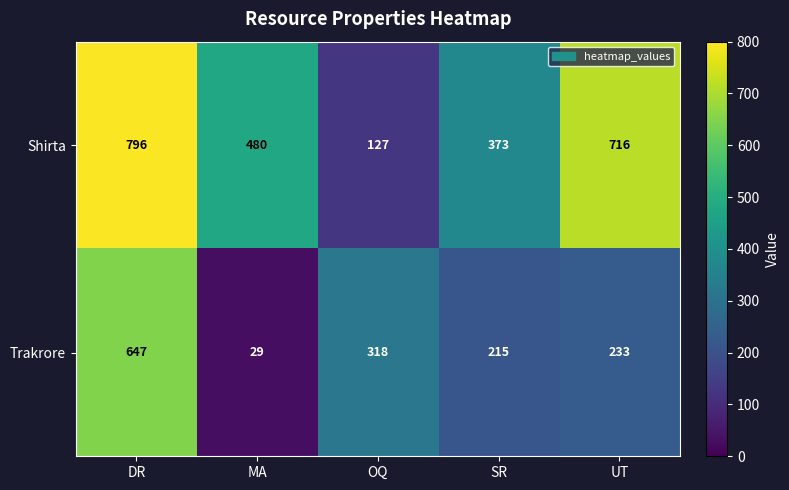

Where does the Trakrore series first go above 233?

DR